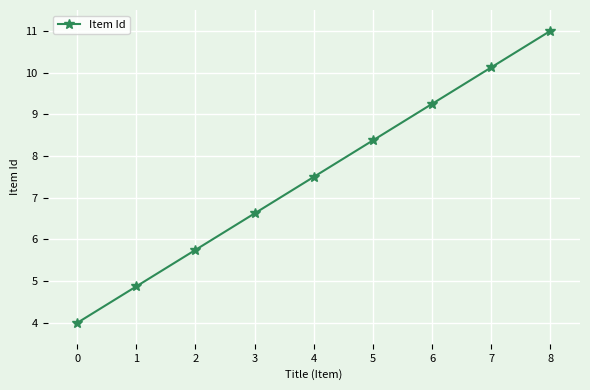

Rank the categories by value from lowest to highest.

0, 1, 2, 3, 4, 5, 6, 7, 8